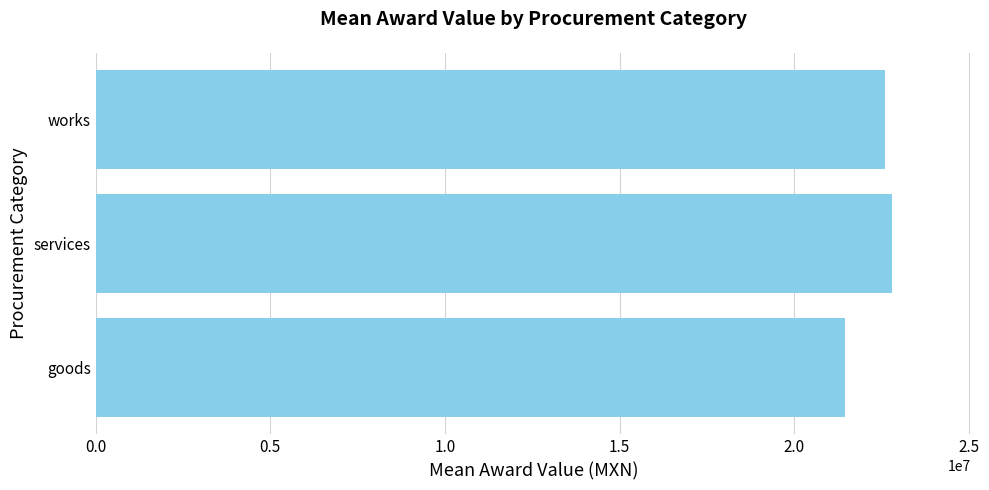

What is the change in value from goods to works?

+1135570